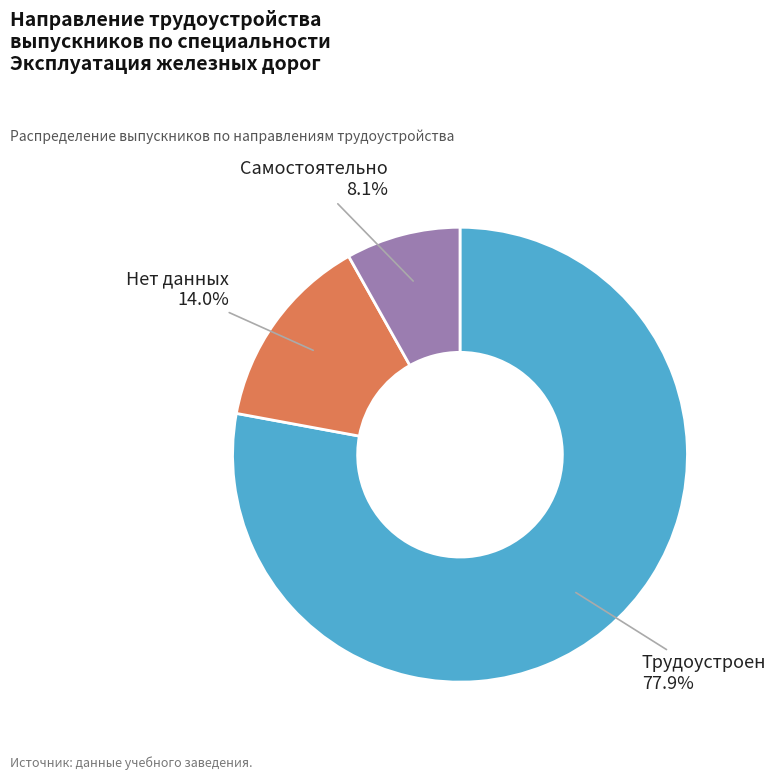

Is it true that Самостоятельно is 8% of the pie?

True